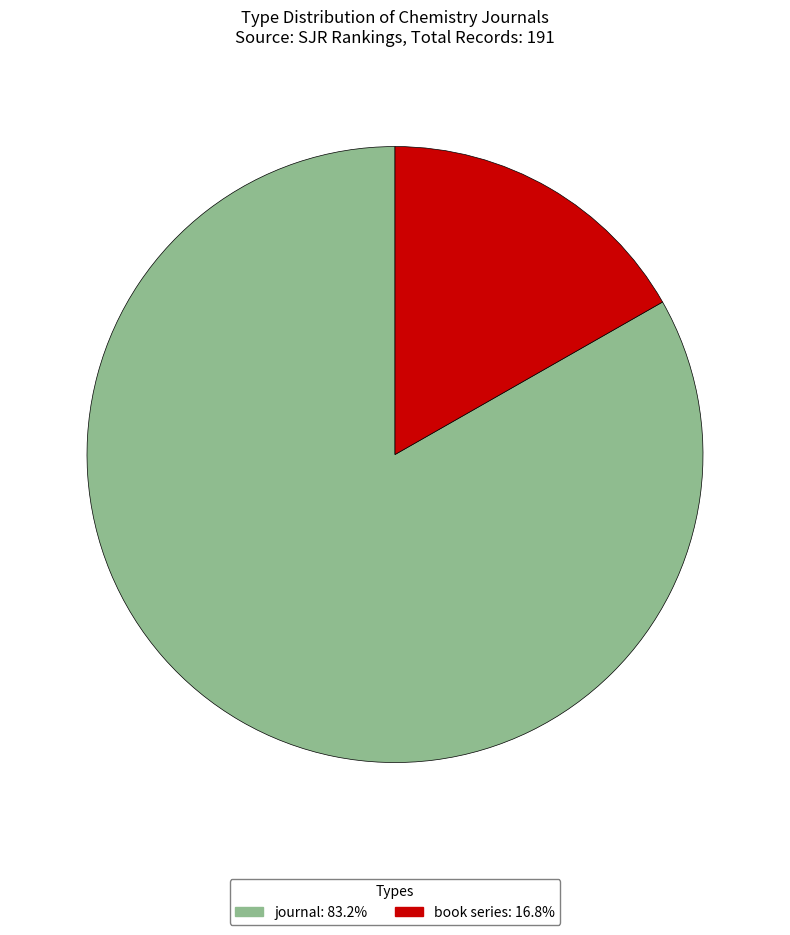

The book series slice represents 17% of the pie. True or false?

True